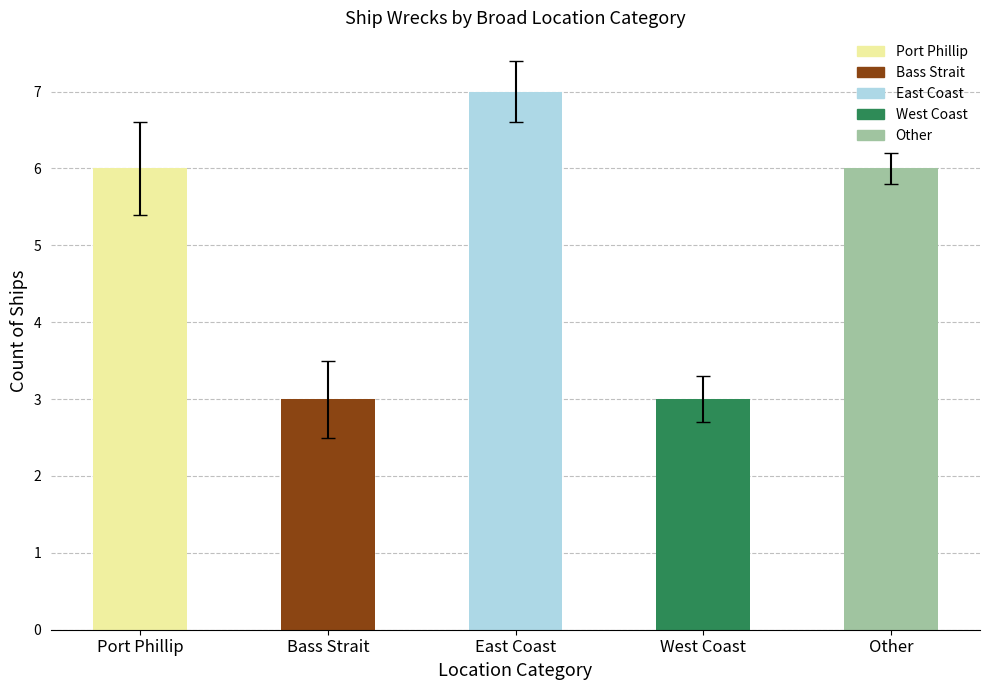

The chart shows a value of 2 at Bass Strait. True or false?

False